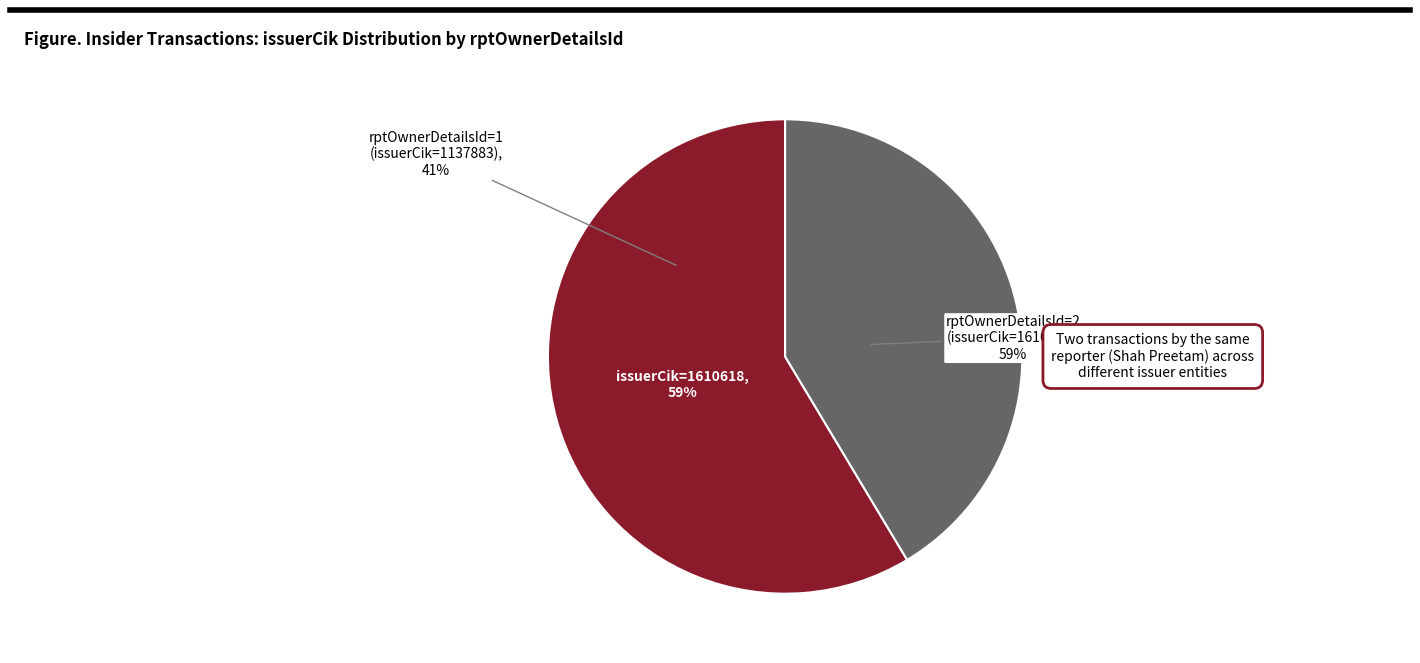

How many slices are in this pie chart?

2